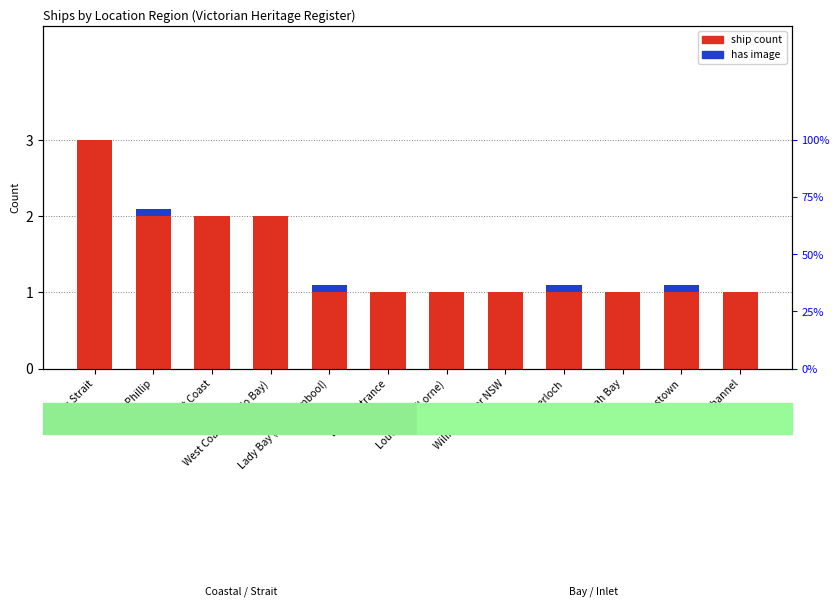

What is the label of the 5th bar from the left?

Lady Bay (Warrnambool)